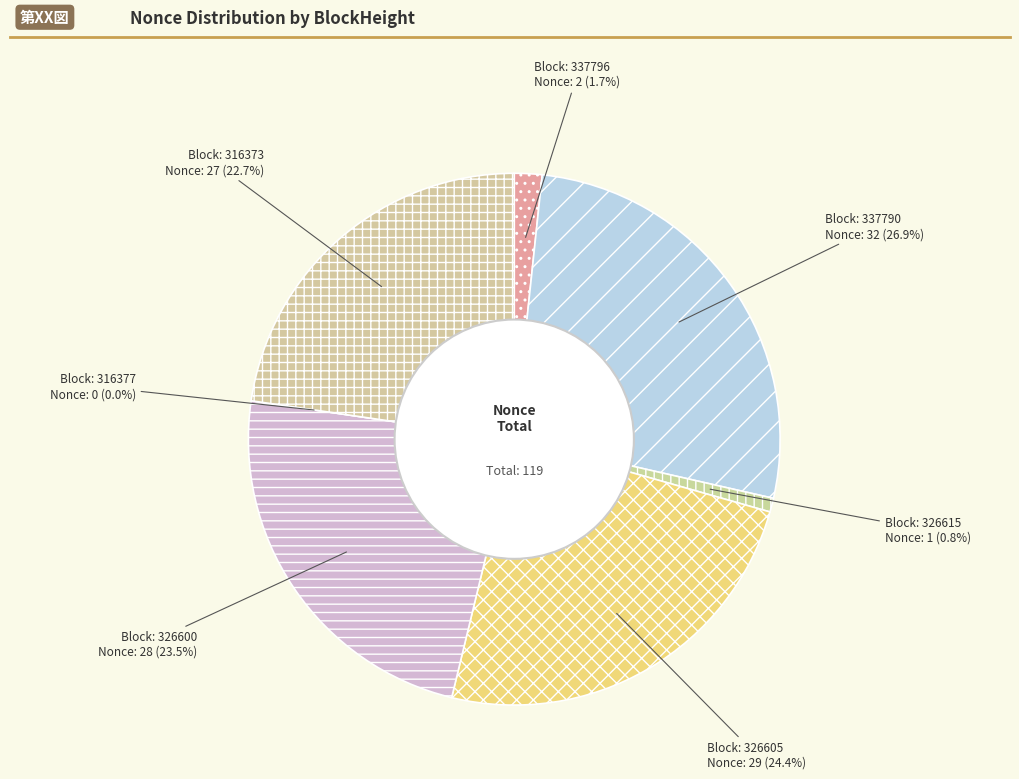

Rank the categories by value from highest to lowest.

337790, 326605, 326600, 316373, 337796, 326615, 316377